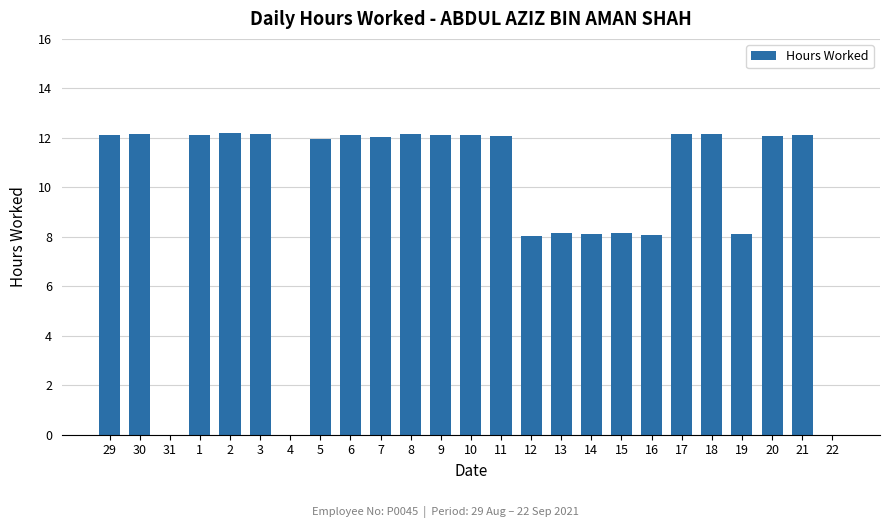

Approximately how many times larger is the value at 1 compared to 13?

1.5